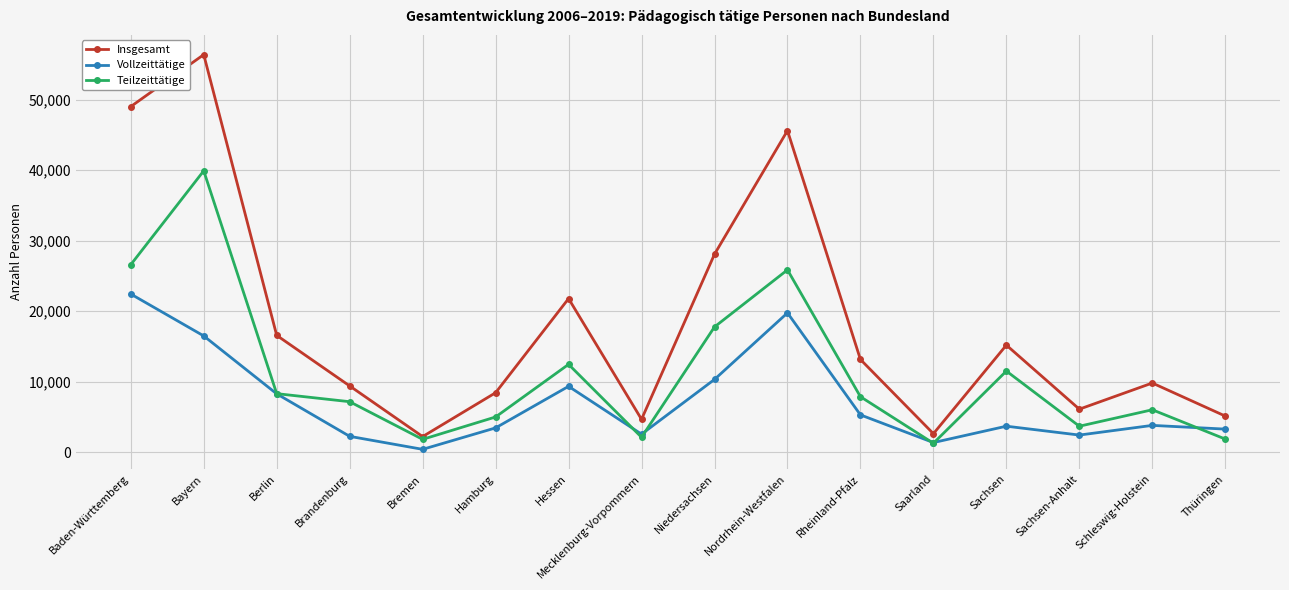

At which label is Insgesamt closest to 29309?

Niedersachsen